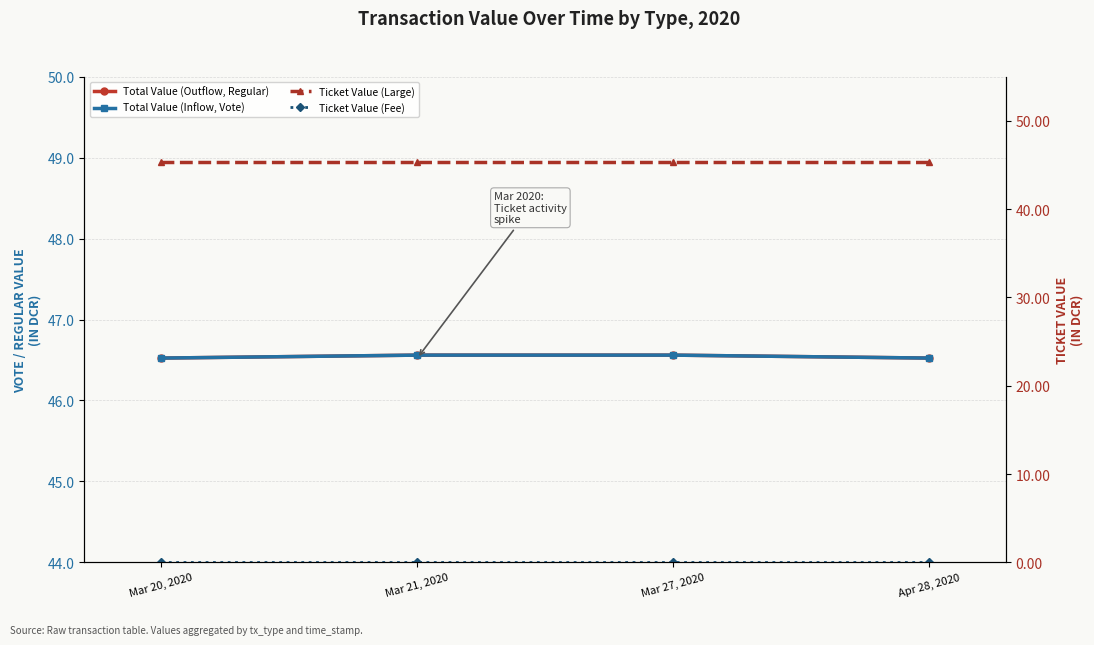

List the labels in order of Total Value (Outflow, Regular) value, smallest first.

Mar 20, 2020, Apr 28, 2020, Mar 21, 2020, Mar 27, 2020